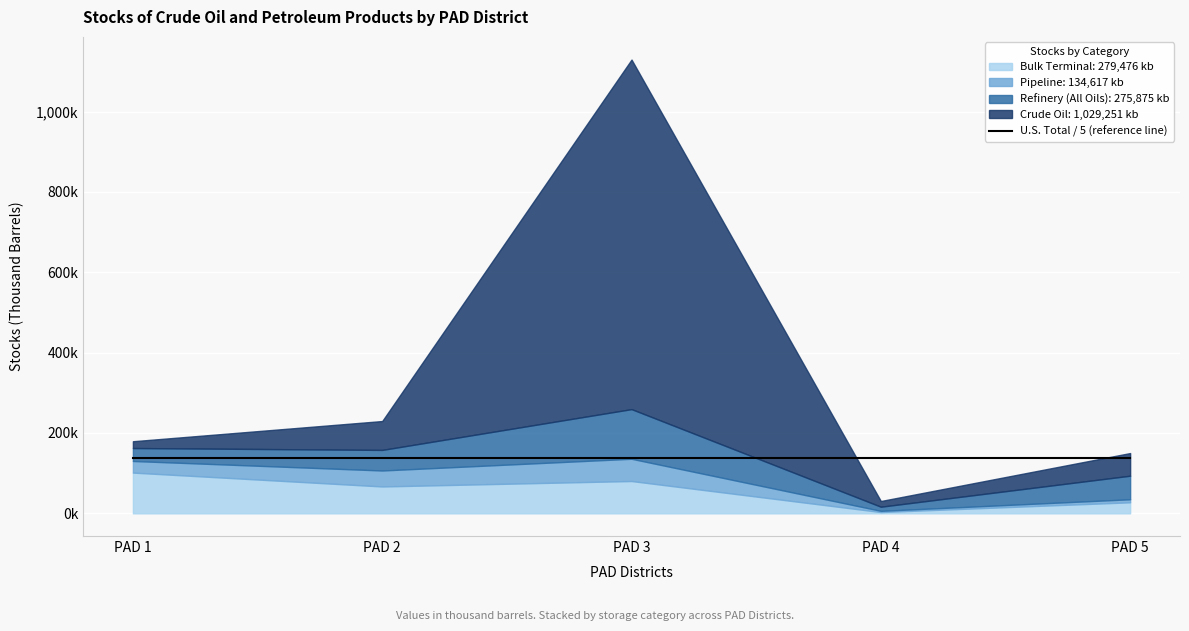

Between PAD 3 and PAD 1, which is larger?

PAD 3